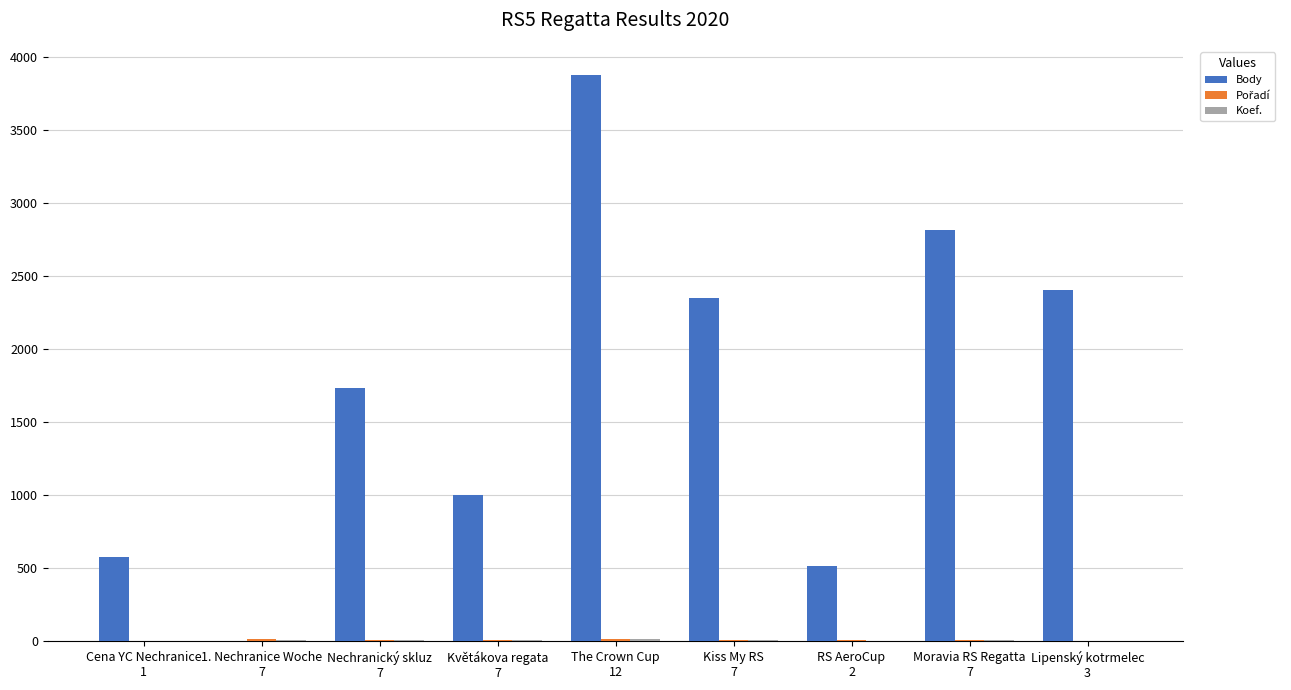

What is the sum of all Body values?

15251